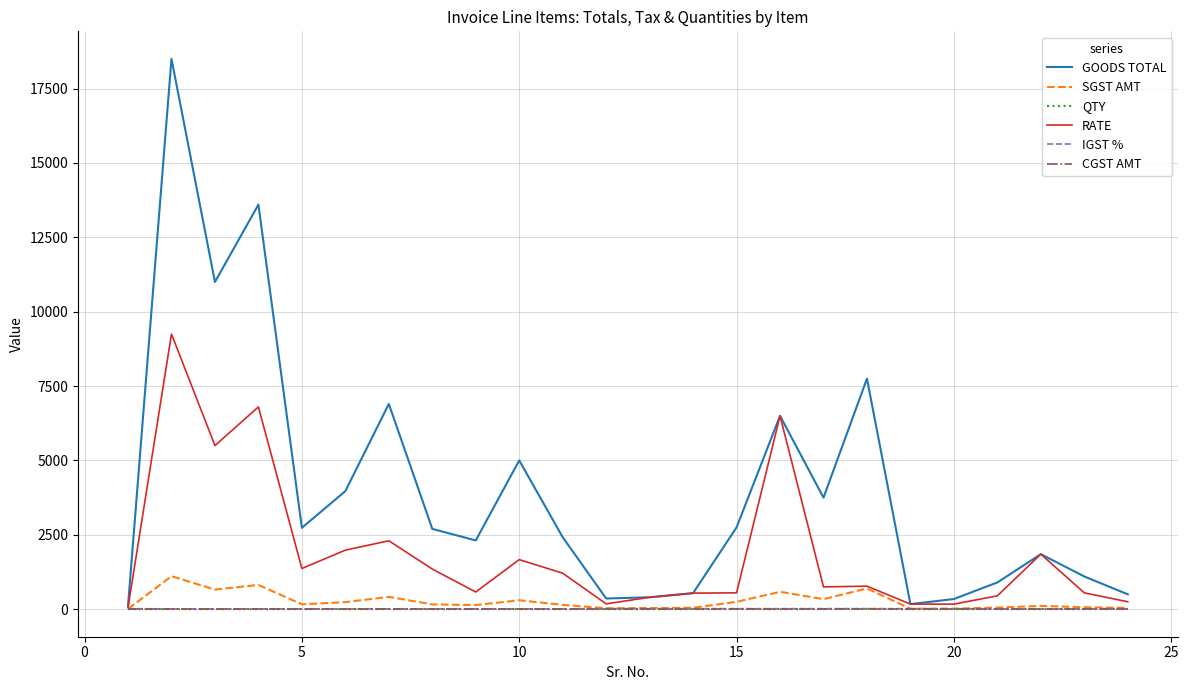

Which series has the largest range (max minus min)?

GOODS TOTAL